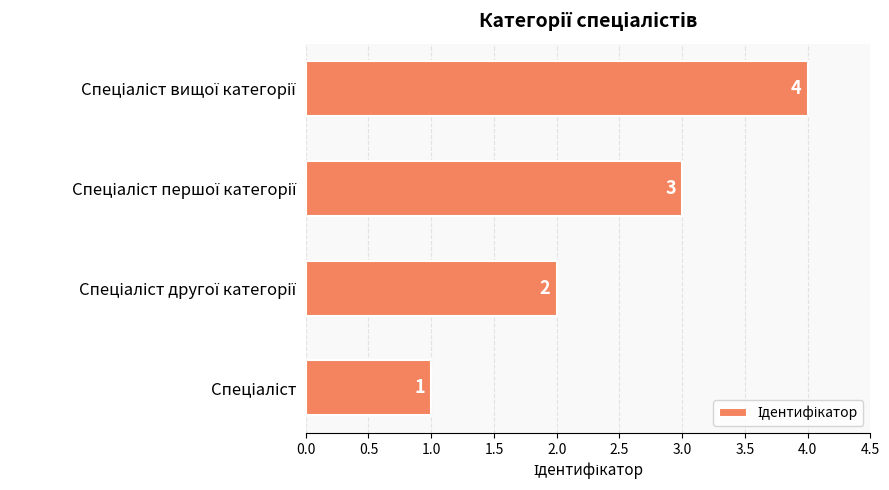

How many values are between 2 and 4?

3